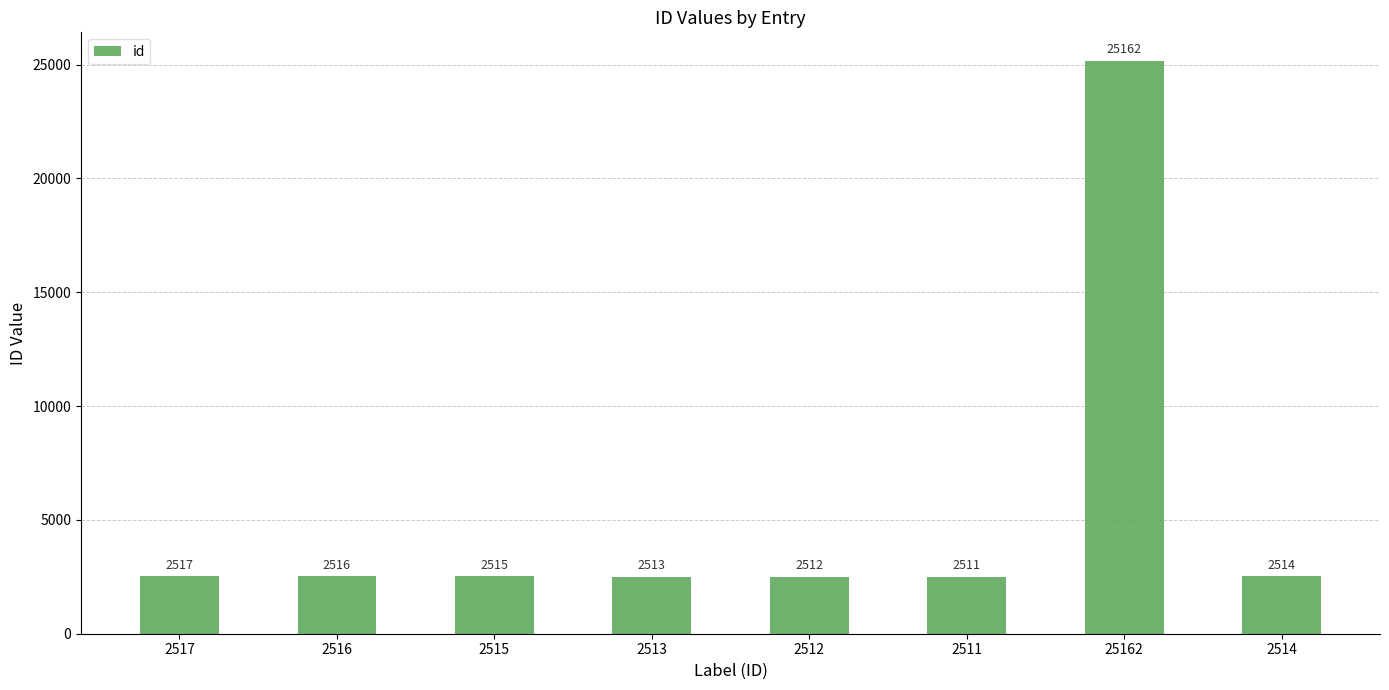

What is the approximate value at 2513, to the nearest 100?

2500